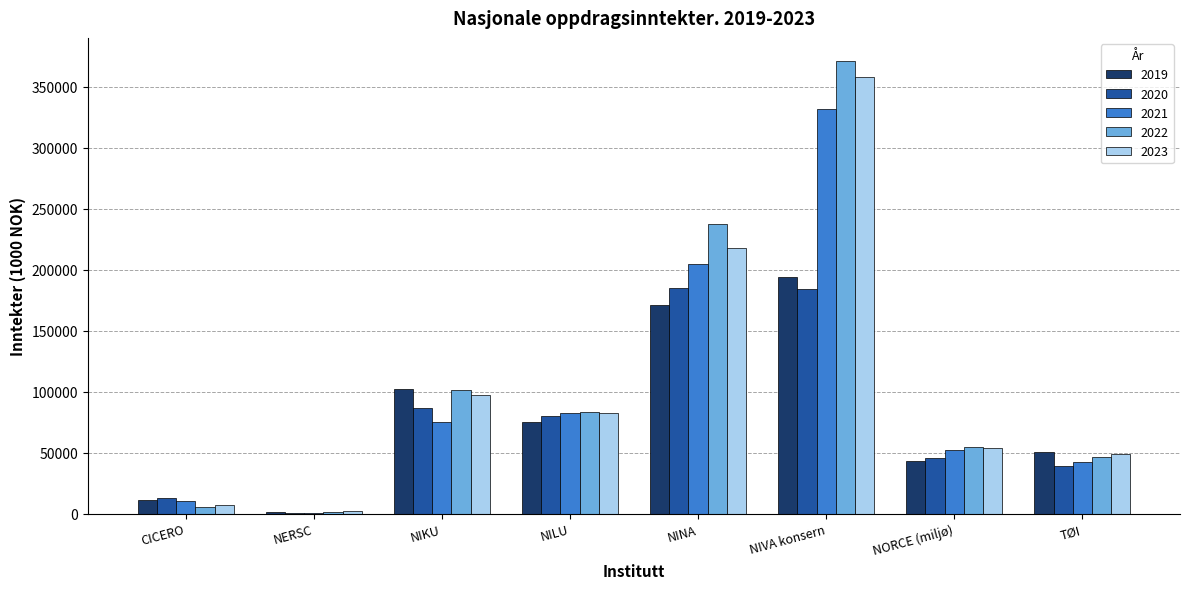

Between NIKU and NIVA konsern, which series saw the biggest shift?

2022